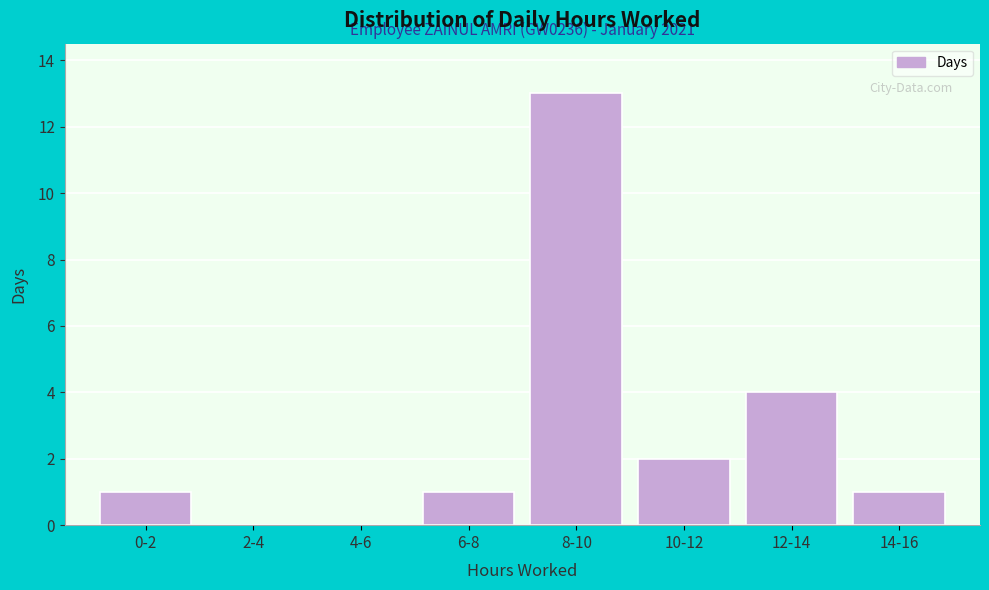

Reading right to left, extract all data points from this chart.

14-16=1	12-14=4	10-12=2	8-10=13	6-8=1	4-6=0	2-4=0	0-2=1